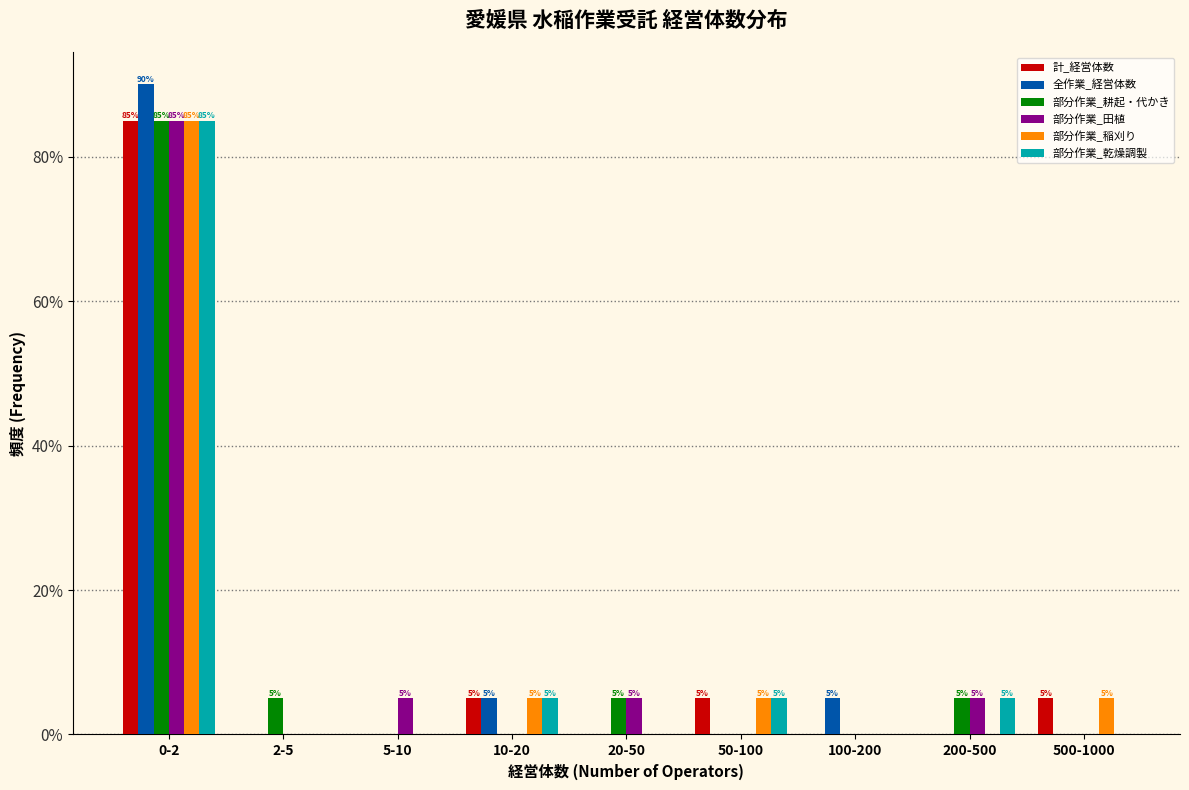

True or false: 部分作業_耕起・代かき has a value of 144 at 0-2.

False